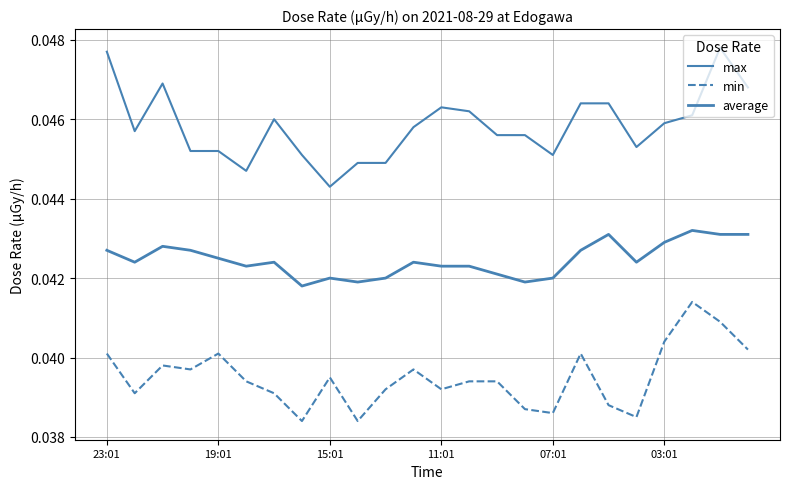

How many lines are shown in the chart?

3